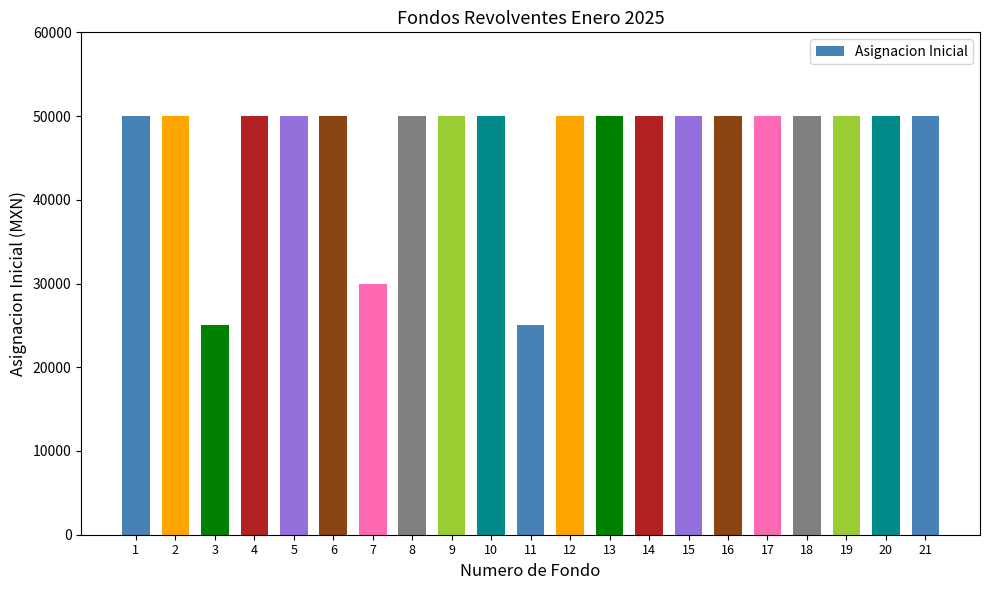

What is the value of the 2nd bar from the left?

50000